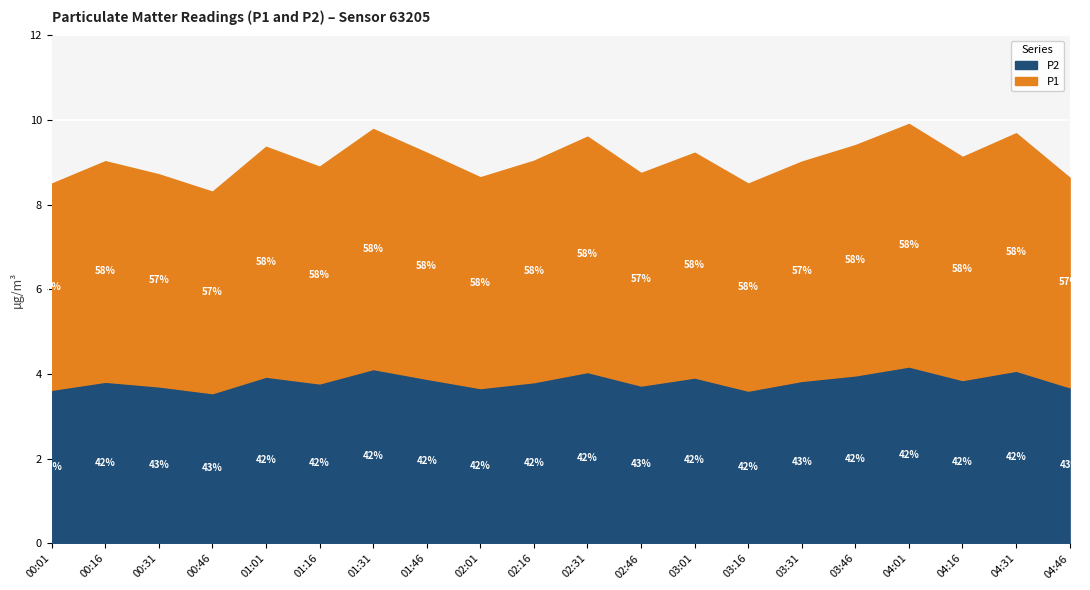

What is the label of the 19th point from the right?

00:16